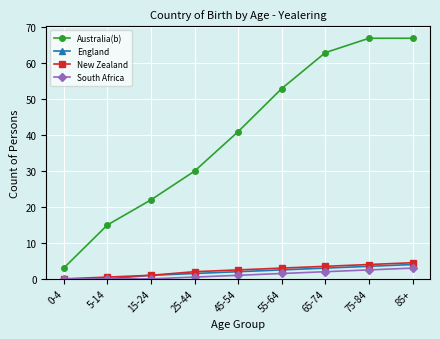

How many data points does each series have?

9